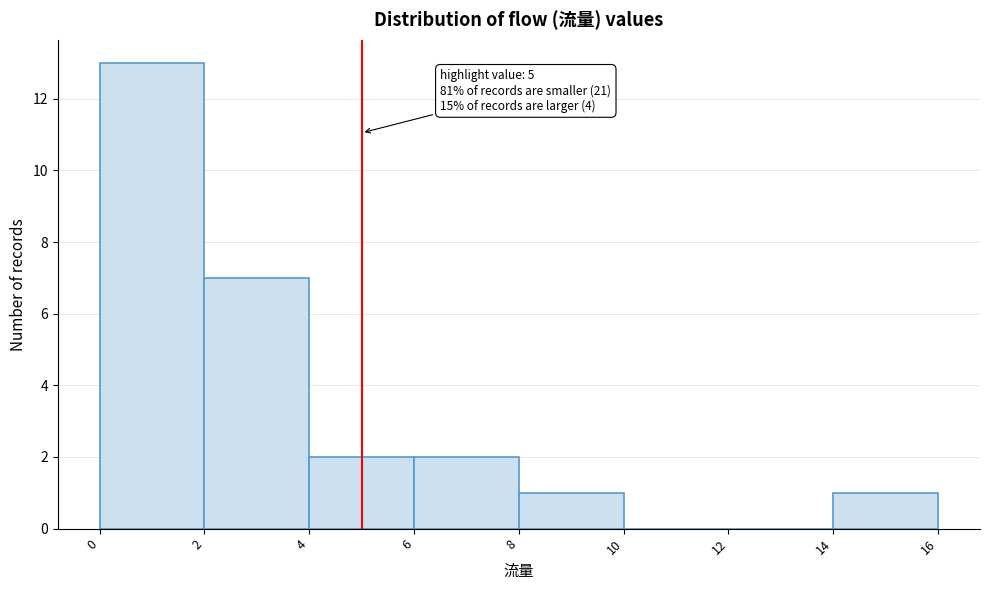

Over which range of the x-axis is the bar tallest?

0 to 2